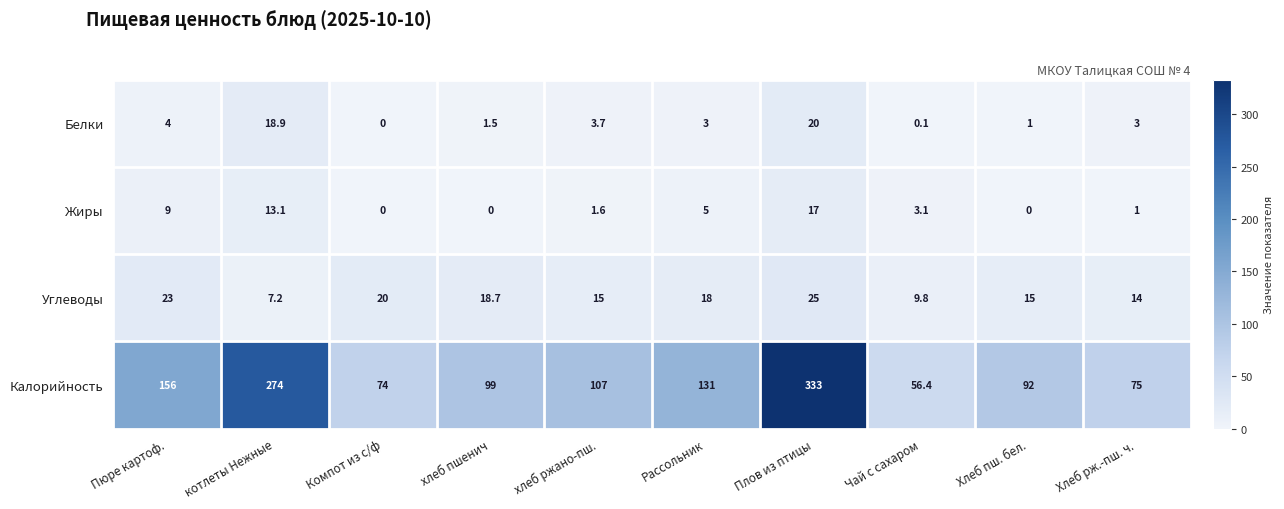

At which category does the chart reach its peak across all series?

Плов из птицы